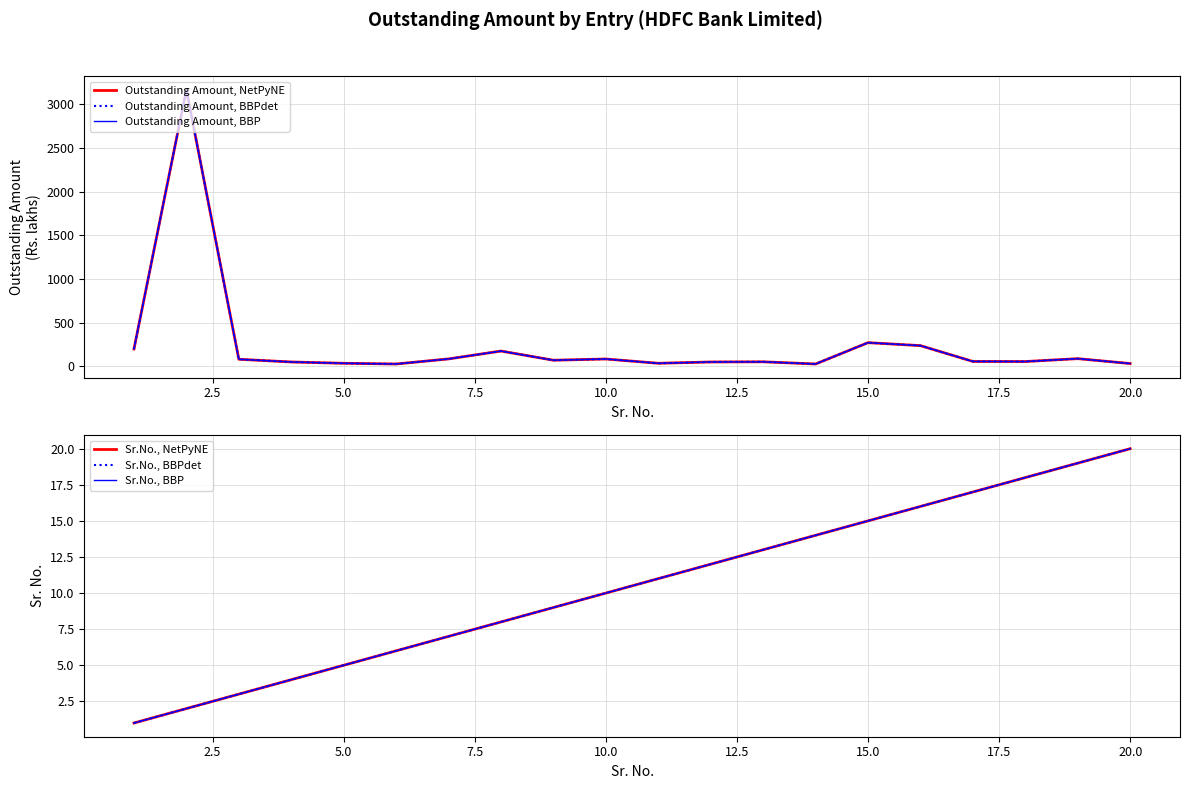

Count the number of categories in the chart.

20